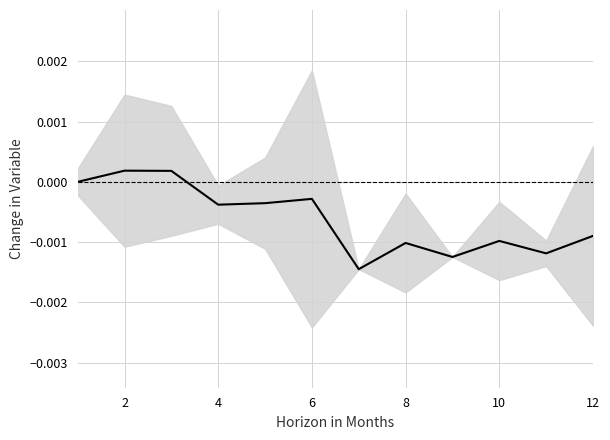

How many values are below 0?

9